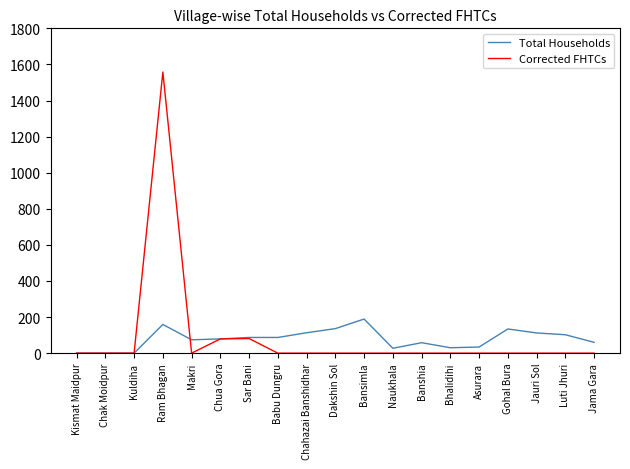

Which category has the highest value across all series?

Ram Bhagan